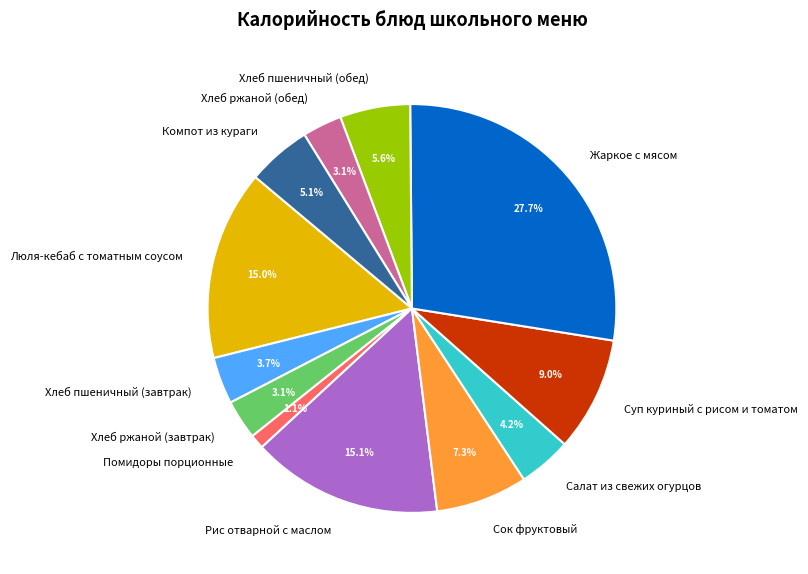

Is Жаркое с мясом the majority of the pie?

No